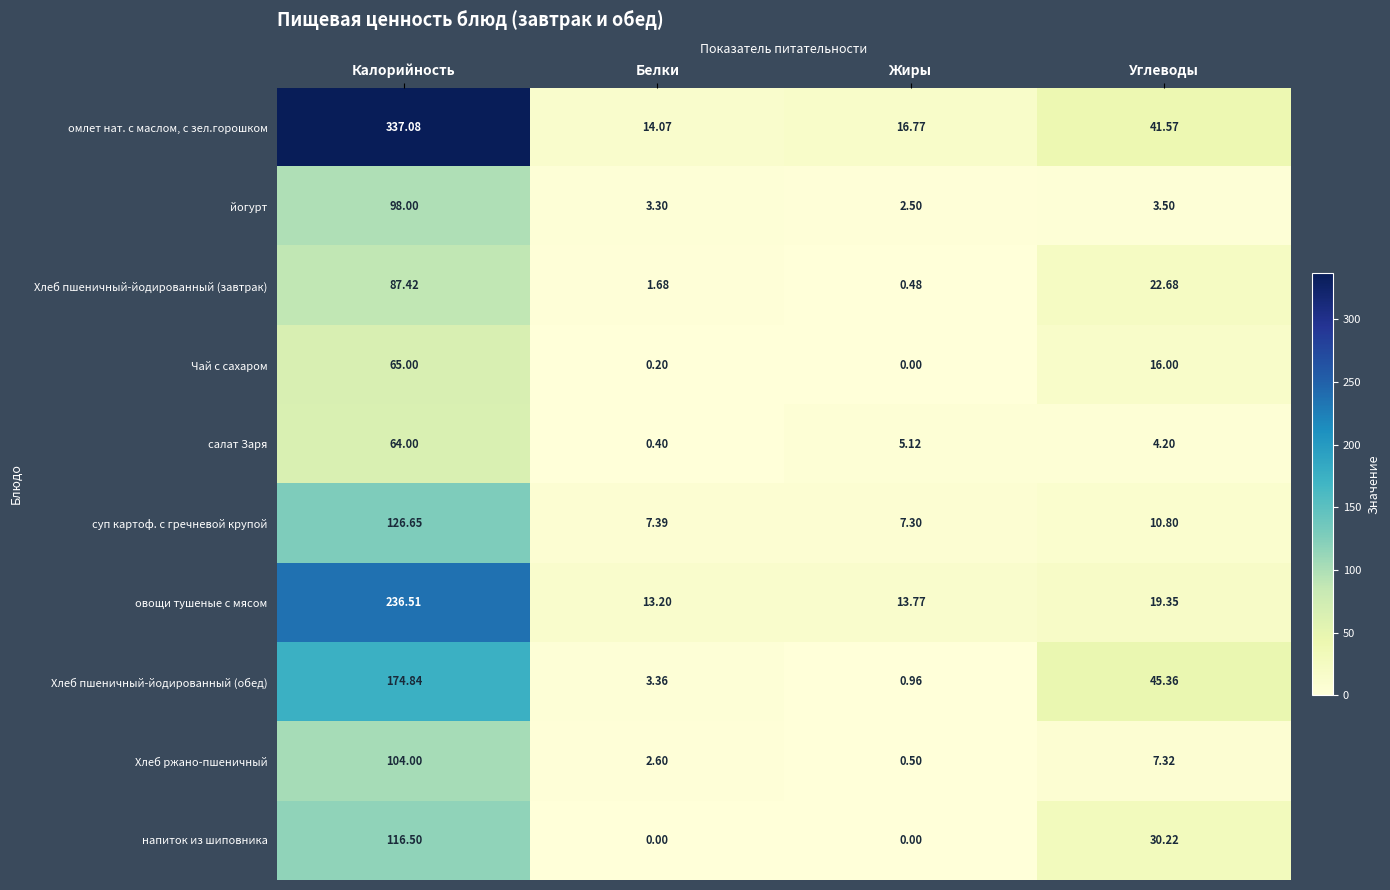

Where does the салат Заря series first go above 5?

Калорийность